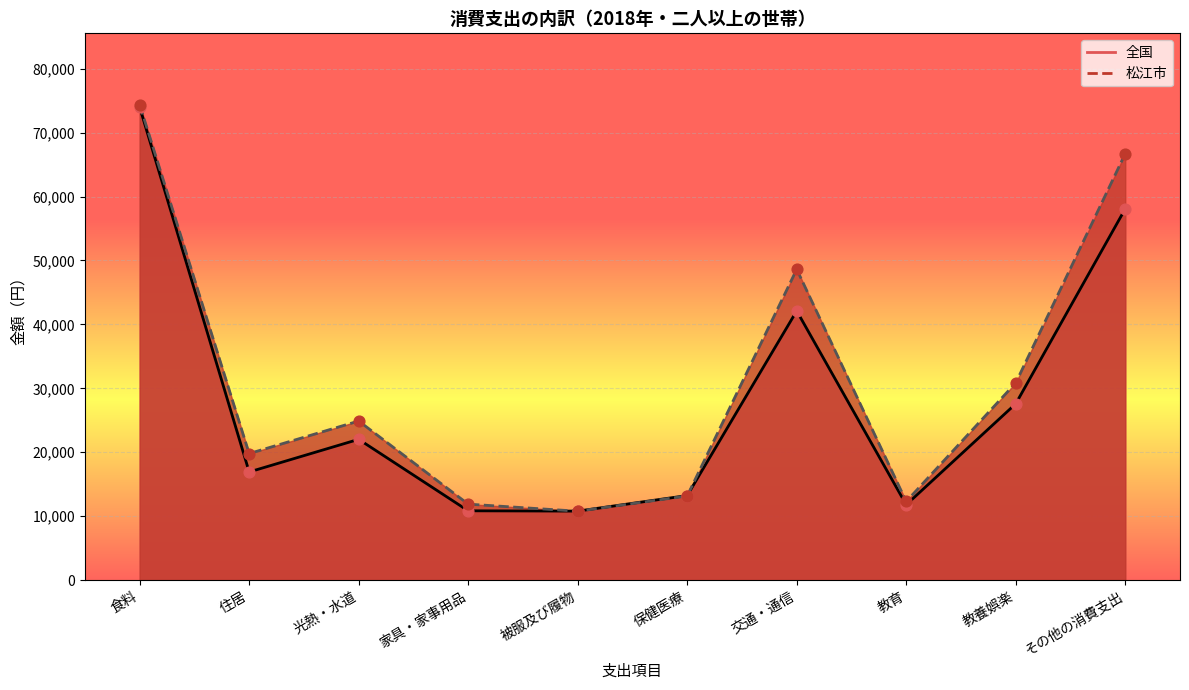

Which series has the largest Y range (max minus min)?

松江市